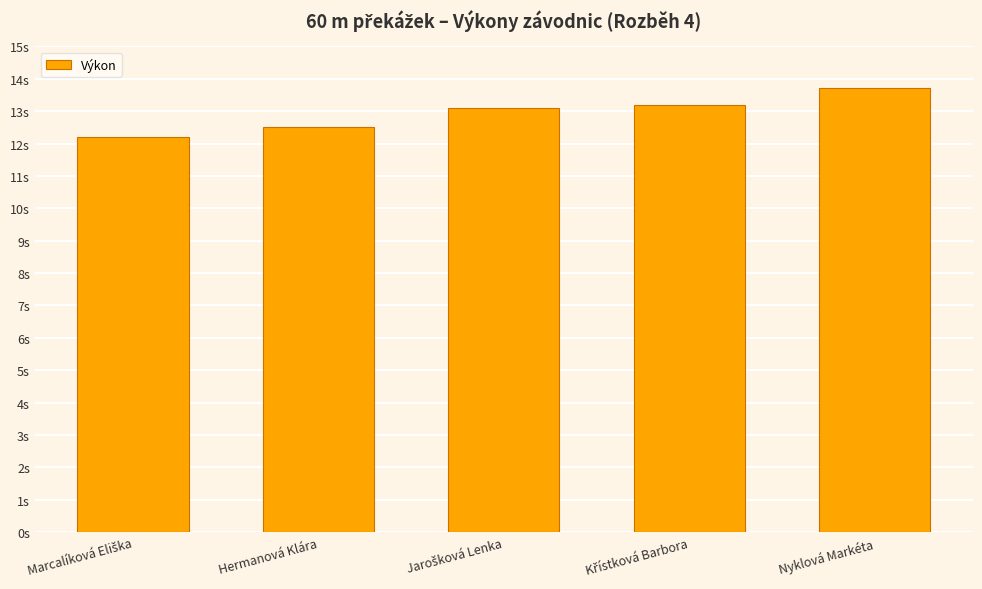

What is the average value?

12.9